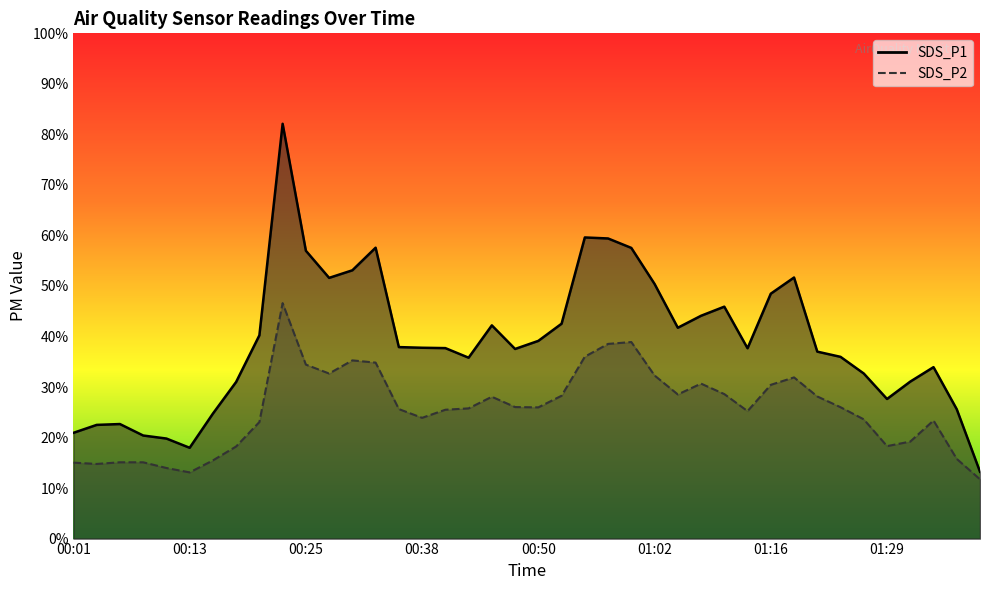

How many interior local valleys does the SDS_P1 series have?

7